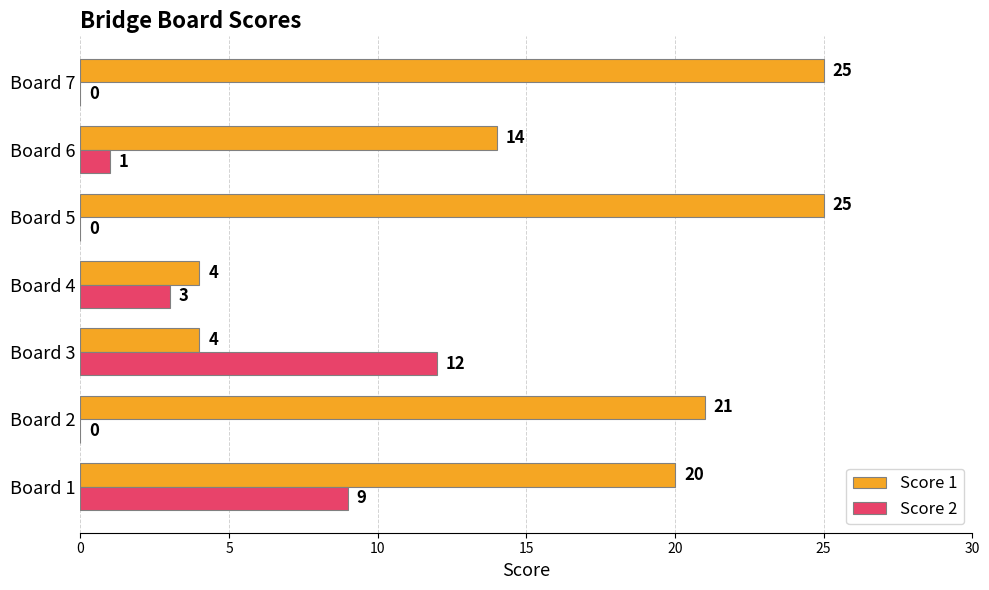

Is it true that Score 1 equals 25 at Board 7?

True